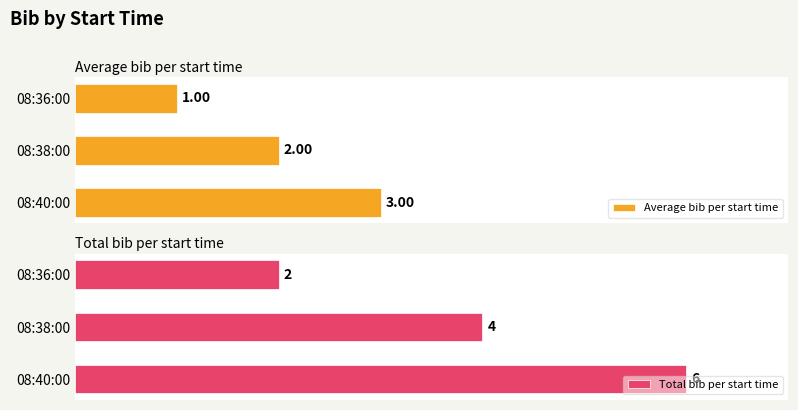

At which label is Total bib per start time closest to 4?

08:38:00